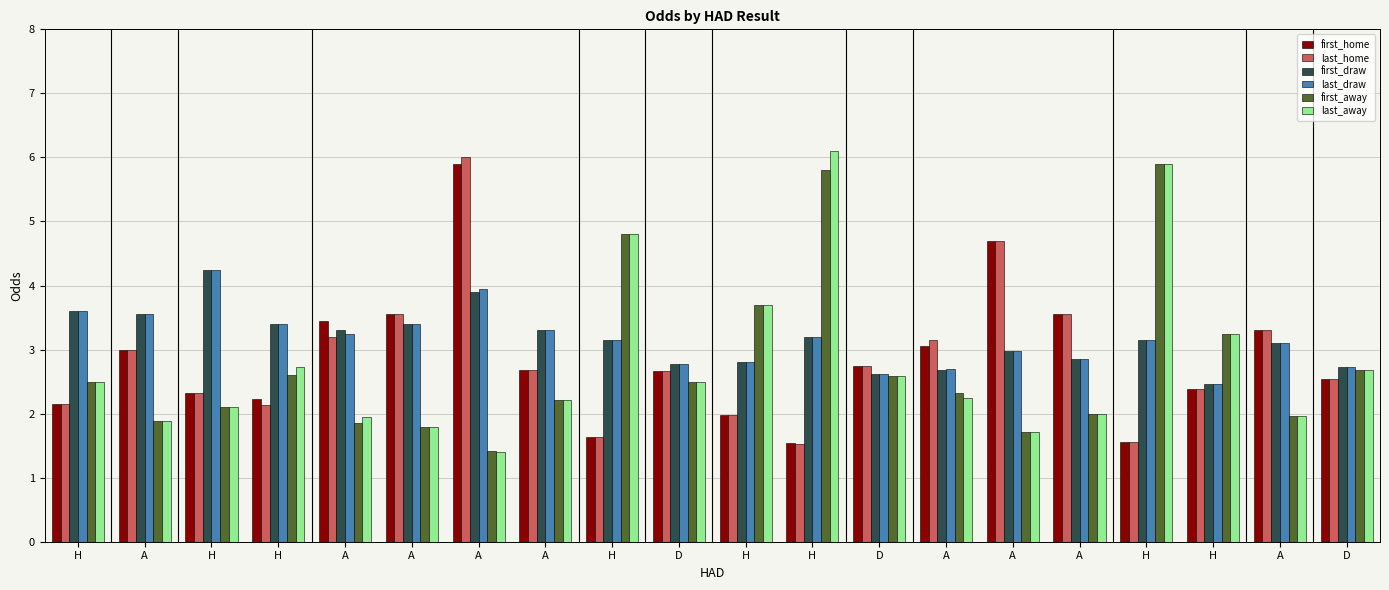

What is the average value of the last_home series?

2.8